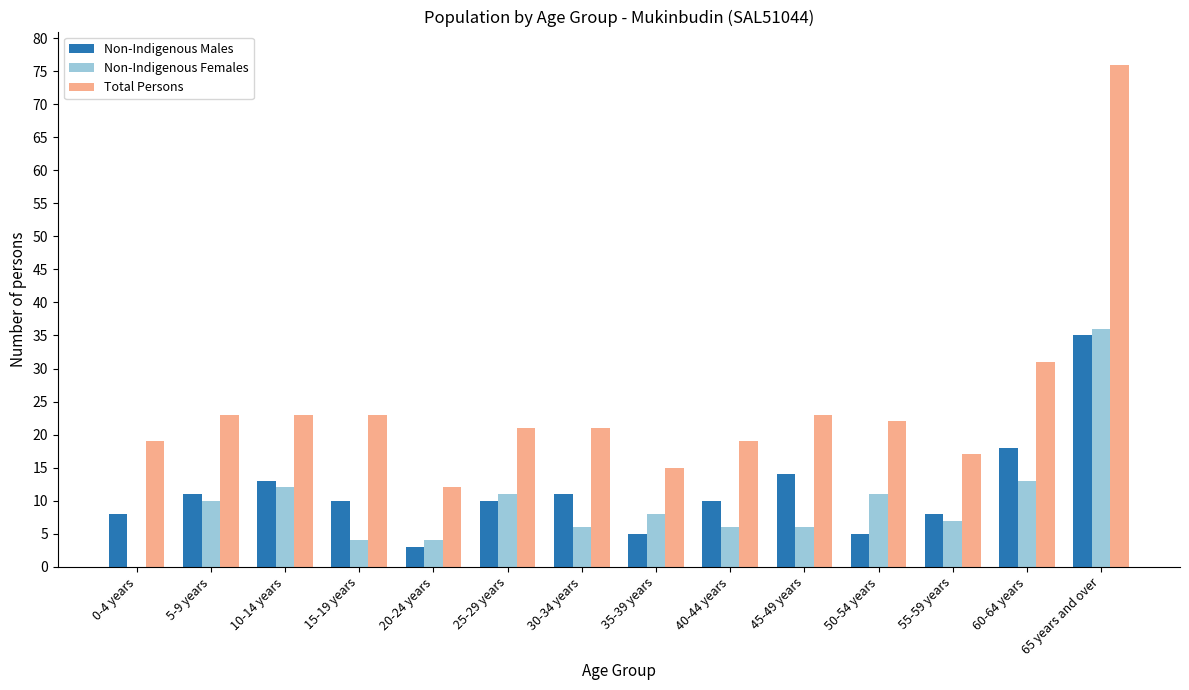

At which category is the sum across all series the highest?

65 years and over